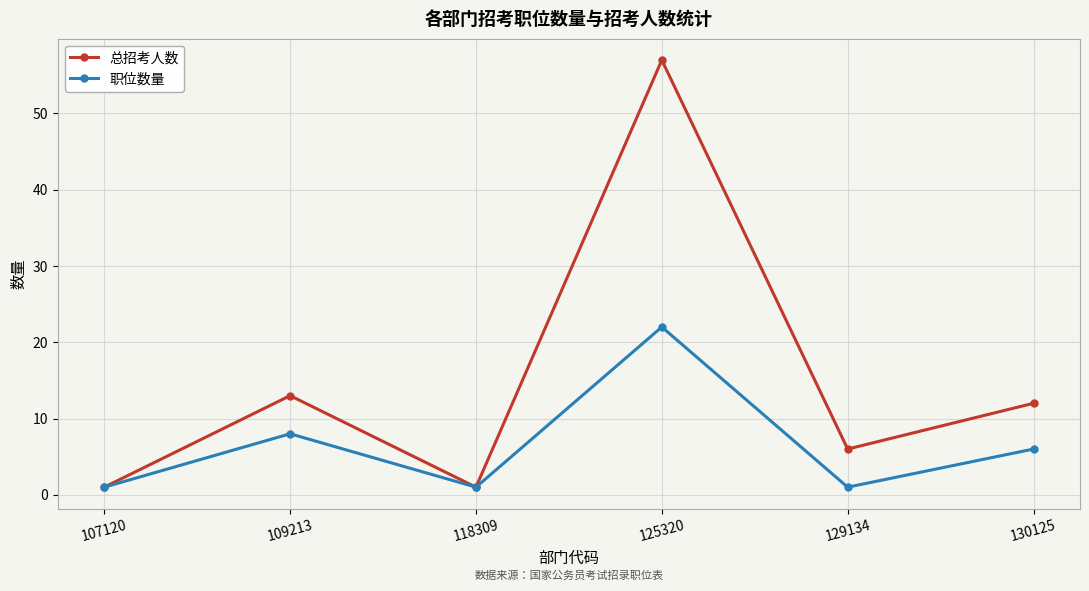

What is the value of the 总招考人数 point at the 1st from the left?

1